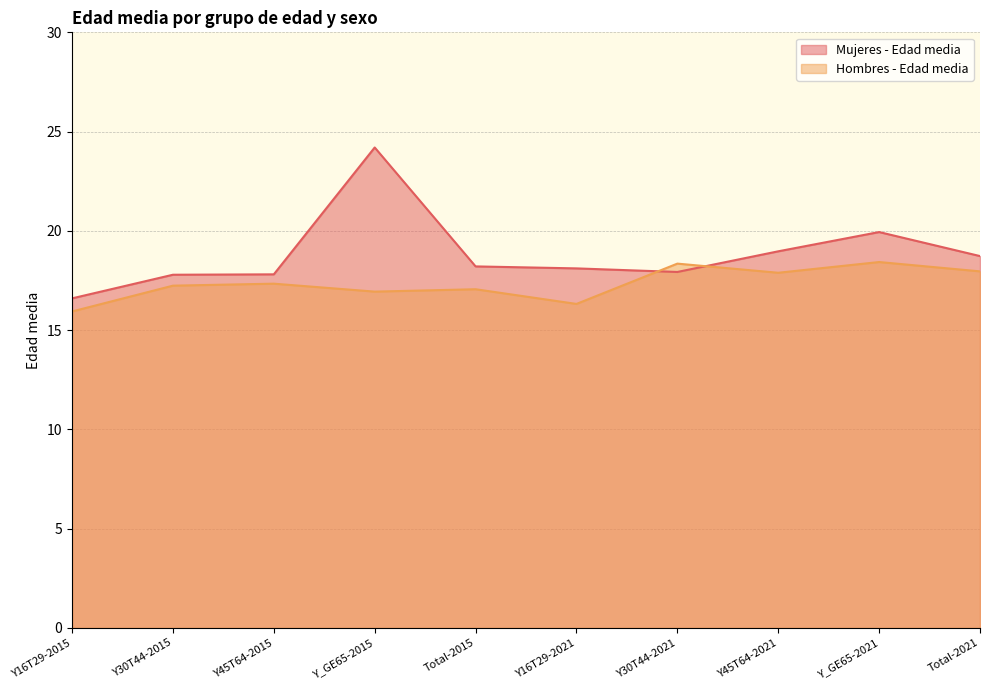

Rank the series at Y_GE65-2021 from lowest to highest value.

Hombres - Edad media, Mujeres - Edad media